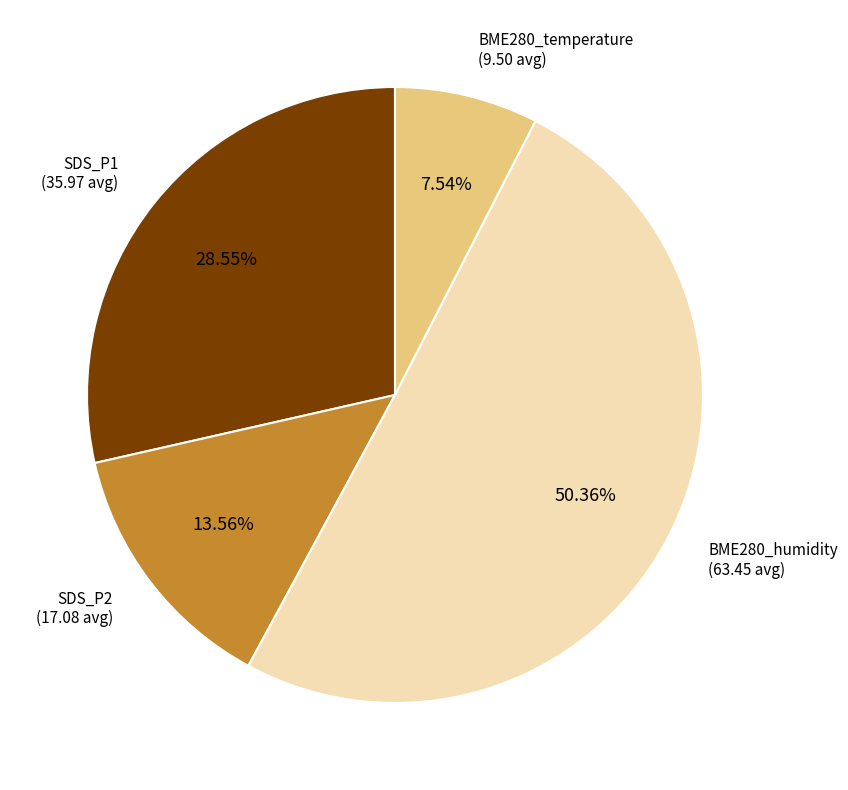

Do BME280_humidity and SDS_P2 together represent more than half of the pie?

Yes